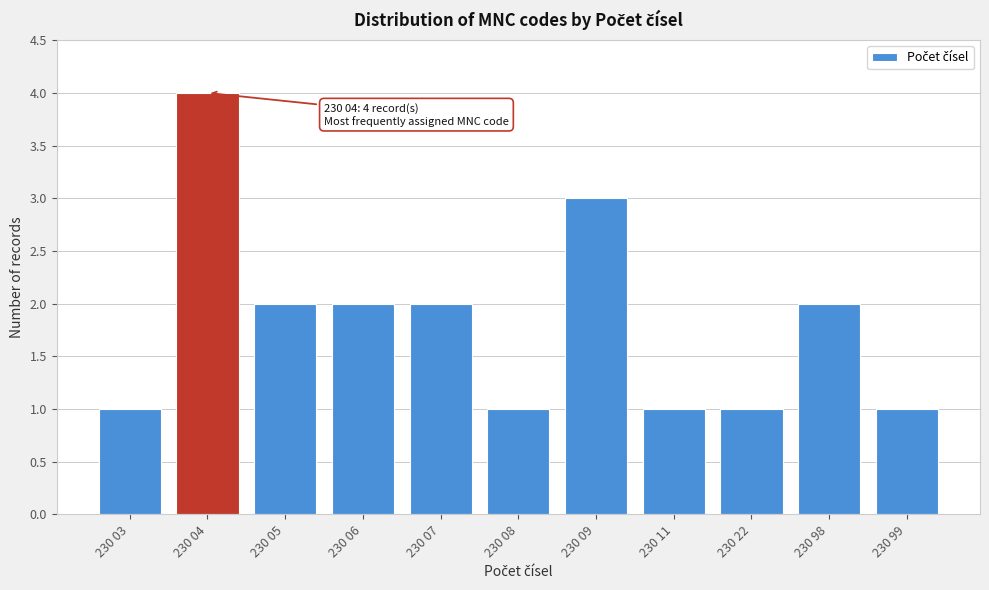

Reading right to left, extract all data points from this chart.

230 99=1	230 98=2	230 22=1	230 11=1	230 09=3	230 08=1	230 07=2	230 06=2	230 05=2	230 04=4	230 03=1